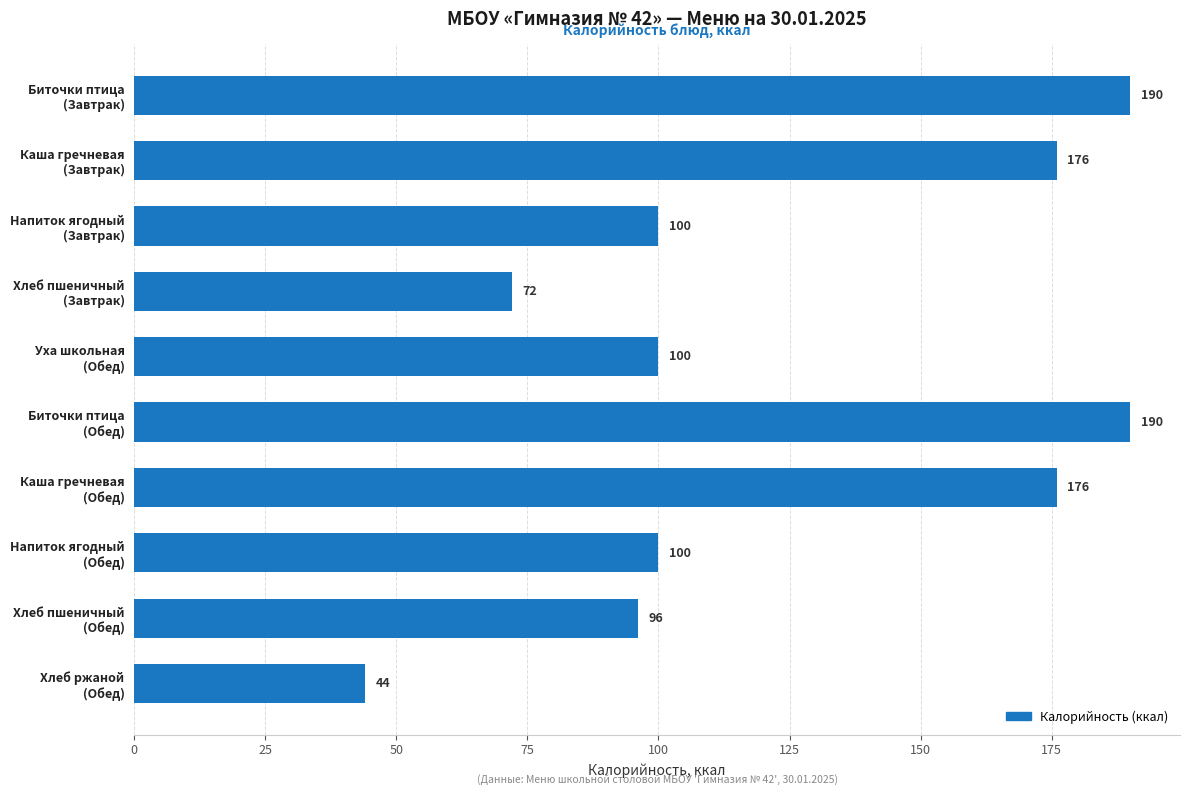

What is the average value?

124